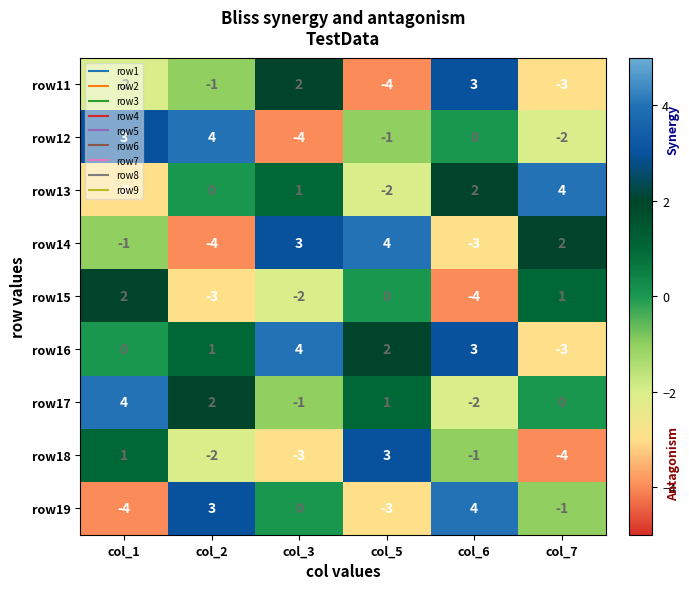

Count the row19 values in the range -3 to 3.

4